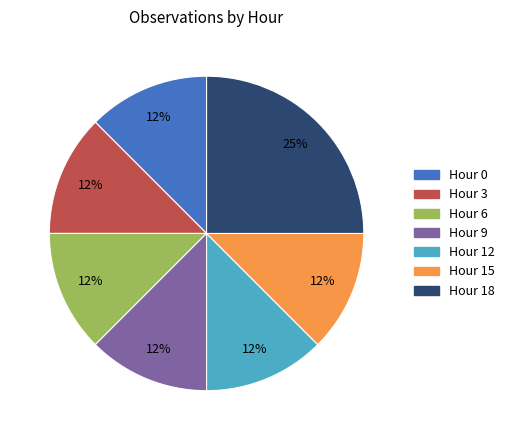

Is there a majority slice in this chart?

No